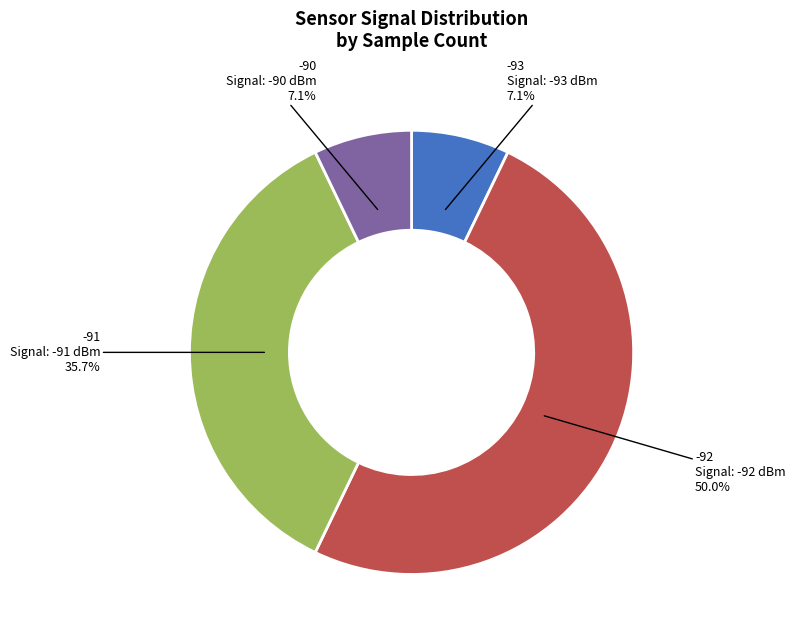

To the nearest percent, what is the average slice percentage?

25%